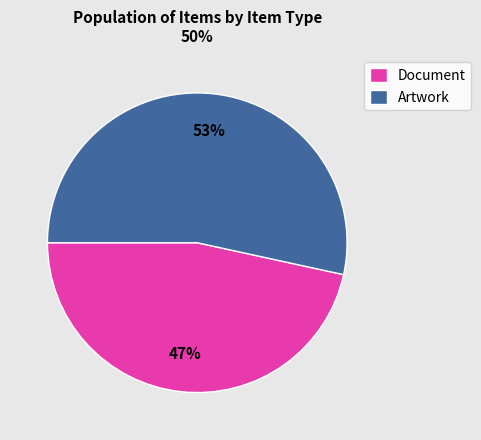

Which has a higher value, Artwork or Document?

Artwork